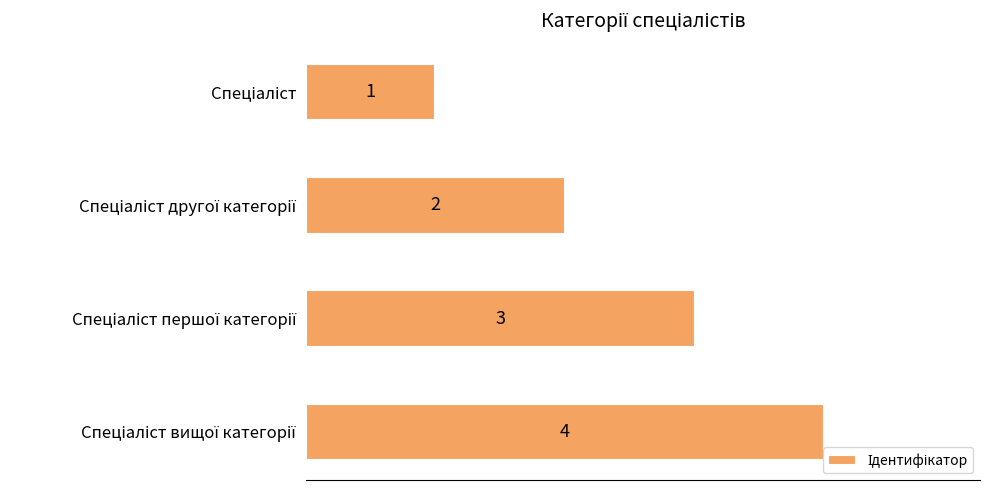

What is the sum of all values?

10